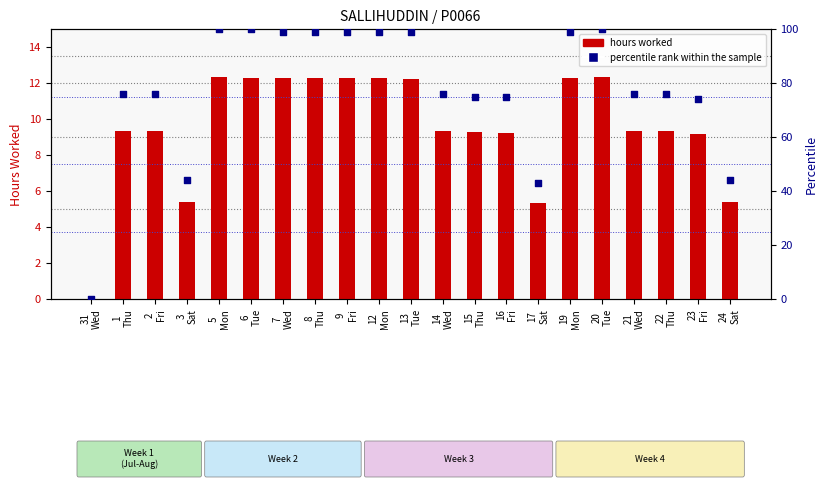

At how many categories does at least one series exceed 6?

20